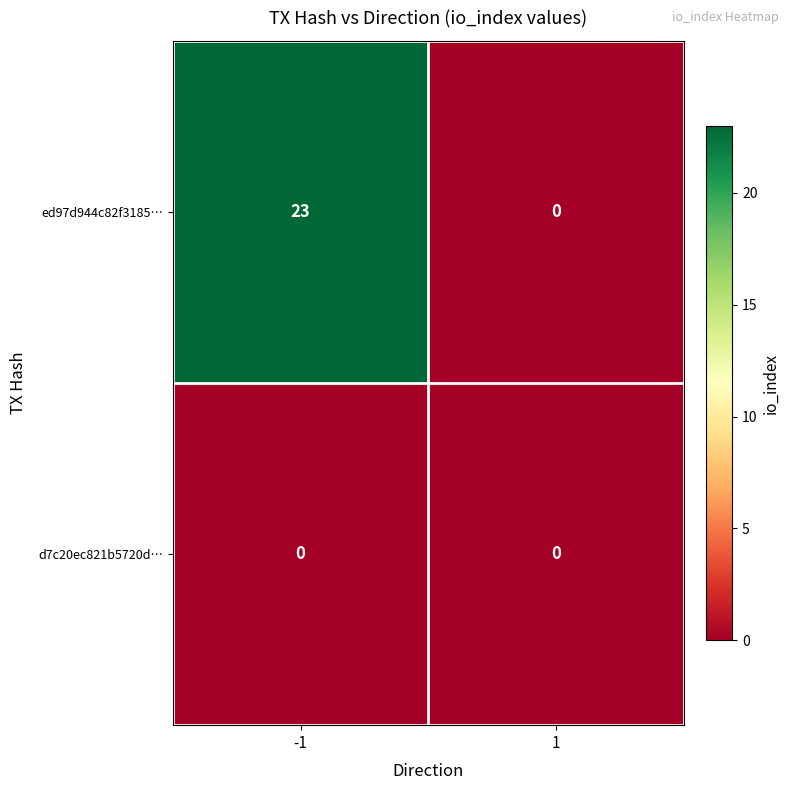

List the series in order of their peak value, lowest first.

d7c20ec821b5720d…, ed97d944c82f3185…